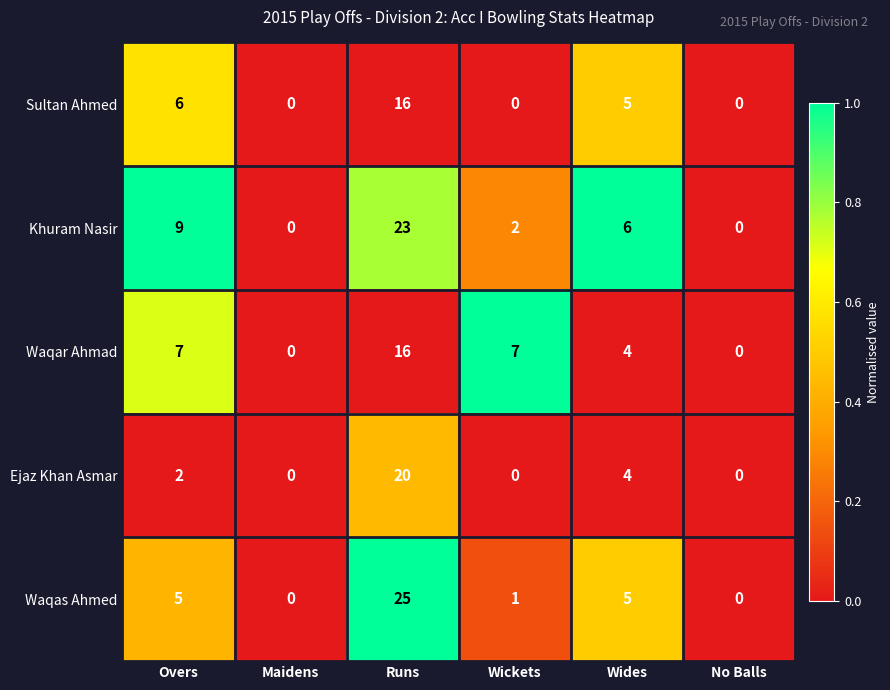

Which series has the largest range (max minus min)?

Waqas Ahmed